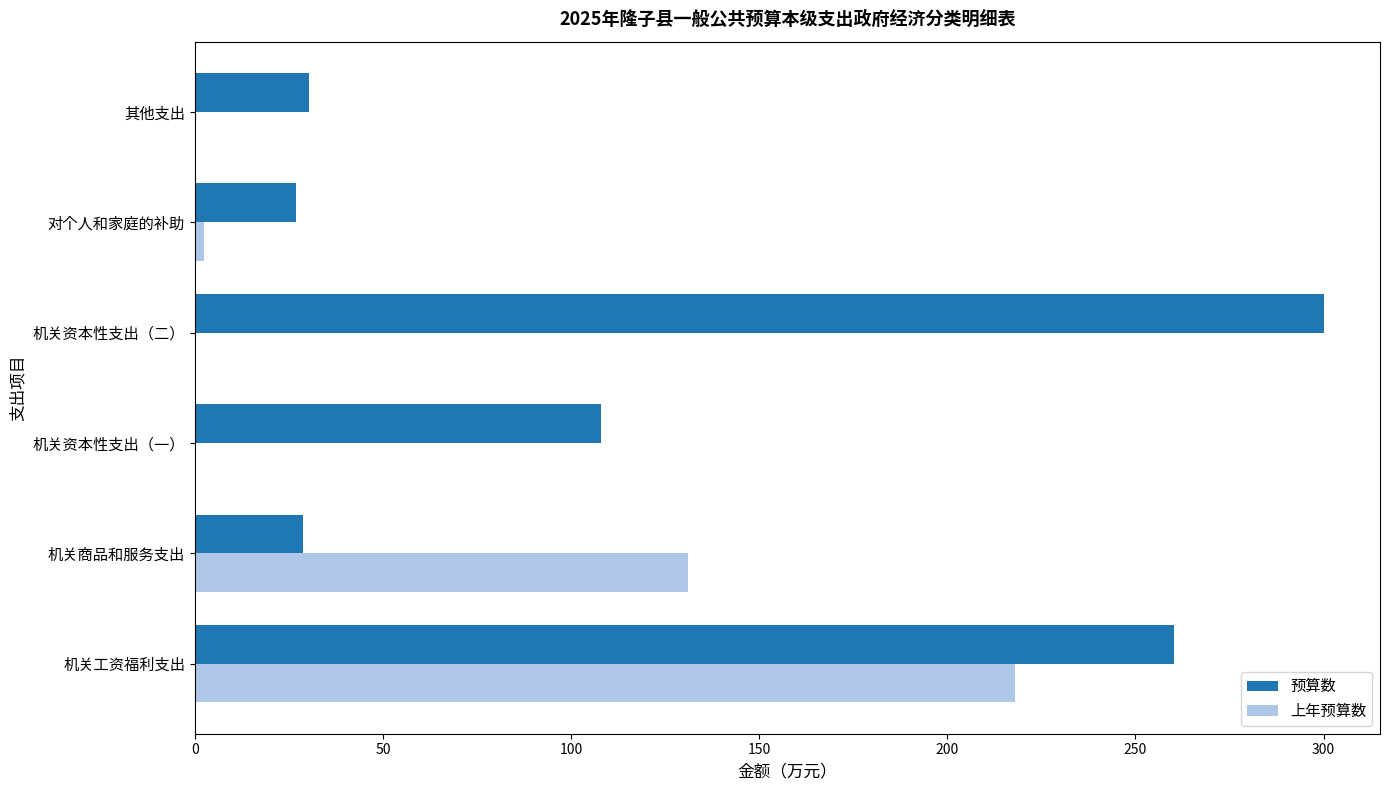

What is the maximum value shown in the chart?

300.0